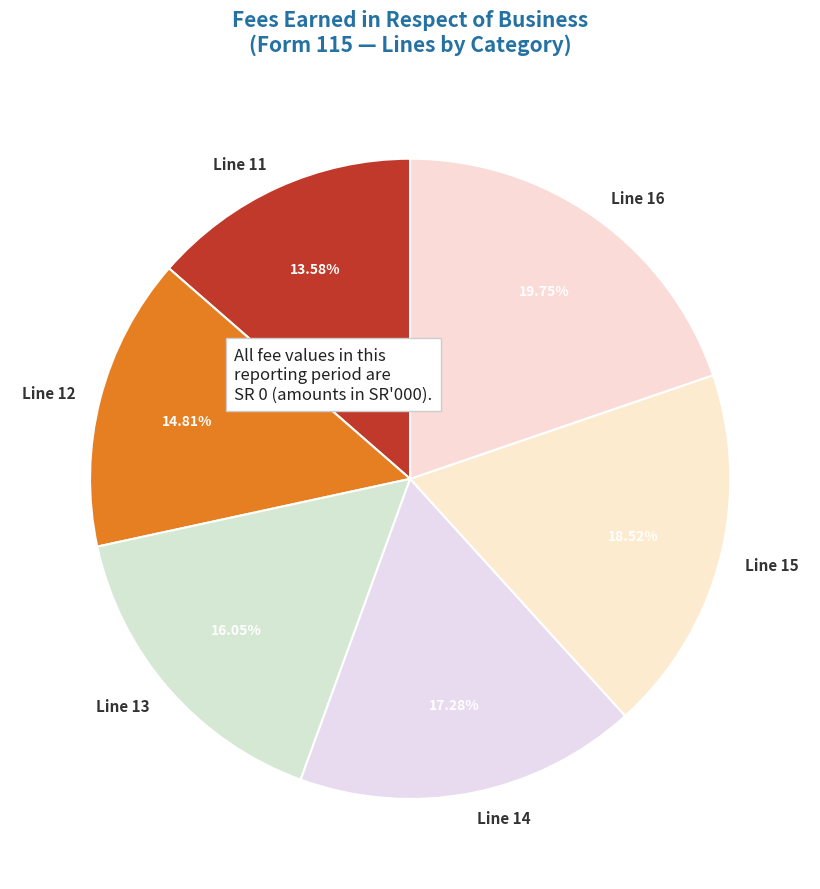

To the nearest percent, what is the difference between the largest and smallest slice percentages?

6%